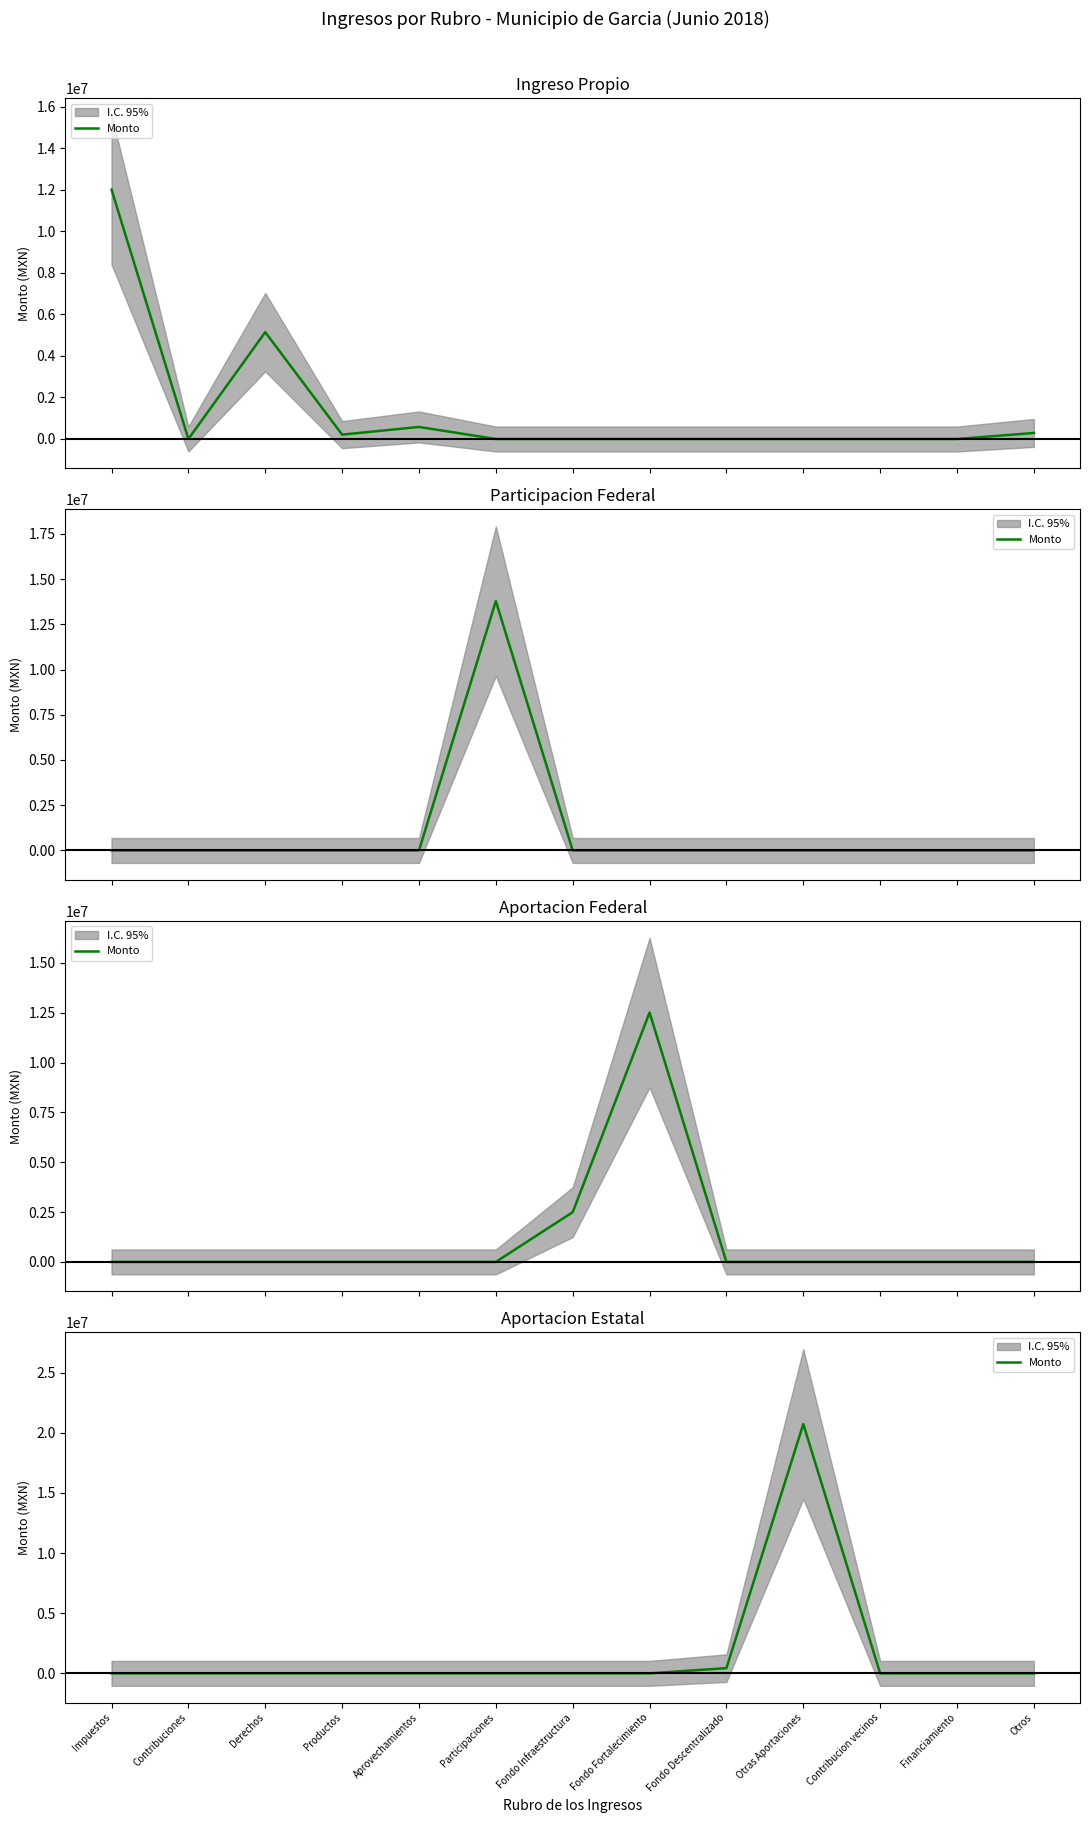

Rank the categories by value from lowest to highest.

Impuestos, Contribuciones, Derechos, Productos, Aprovechamientos, Participaciones, Fondo Infraestructura, Fondo Fortalecimiento, Contribucion vecinos, Financiamiento, Otros, Fondo Descentralizado, Otras Aportaciones